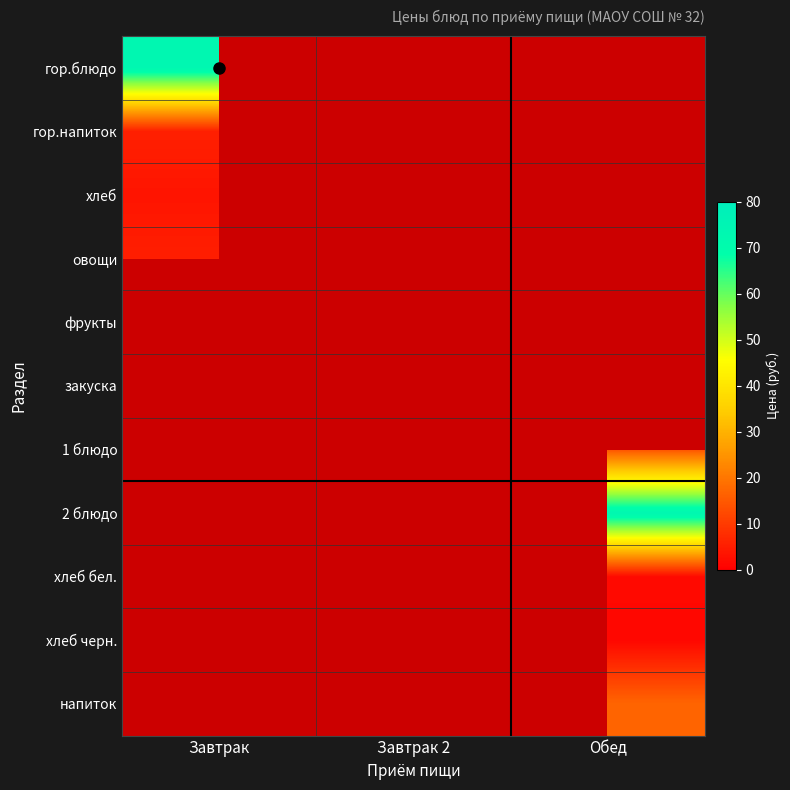

List the labels in order of 1 блюдо value, largest first.

Завтрак, Завтрак 2, Обед